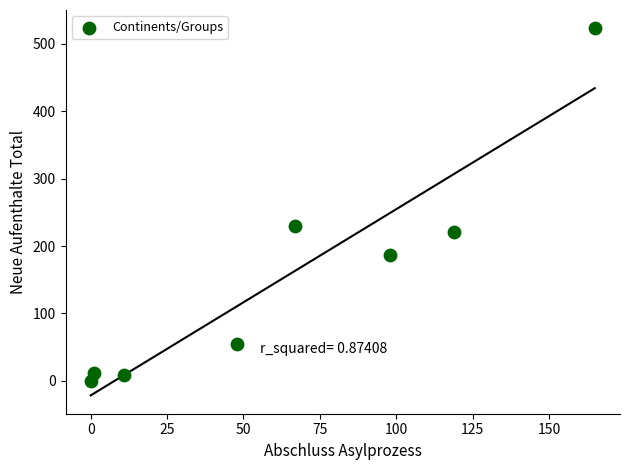

What Y value in the scatter plot is closest to 261?

229